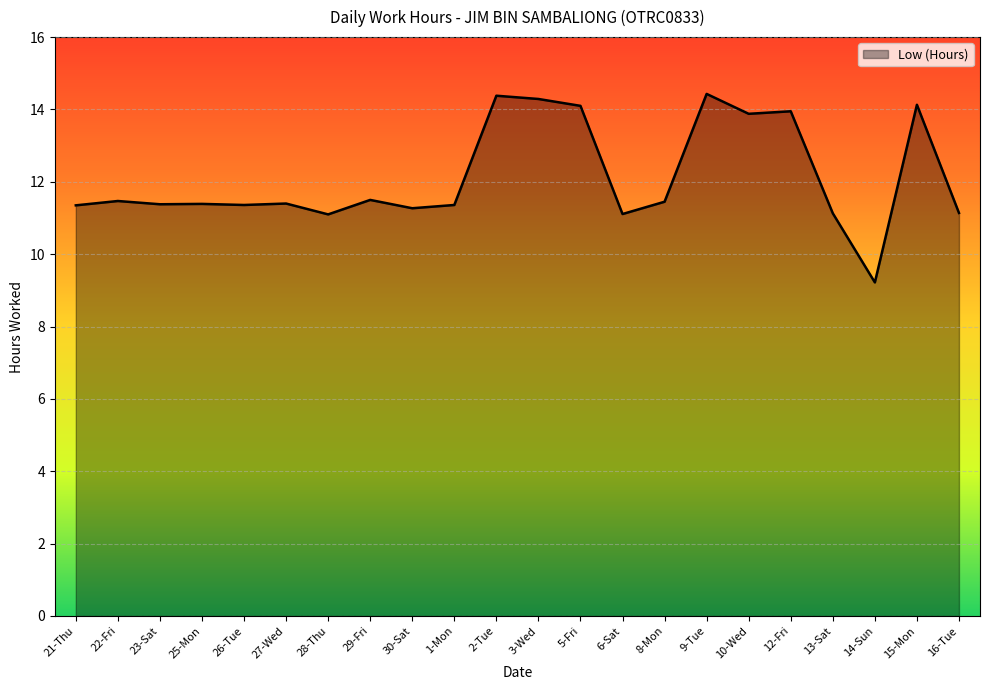

Read the value at 1-Mon.

11.4